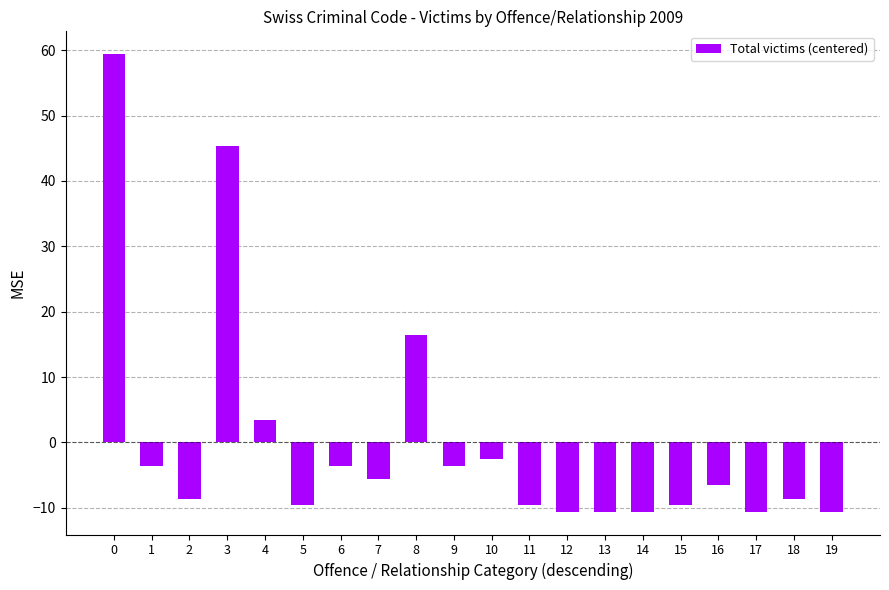

At which label is the value closest to 24?

8